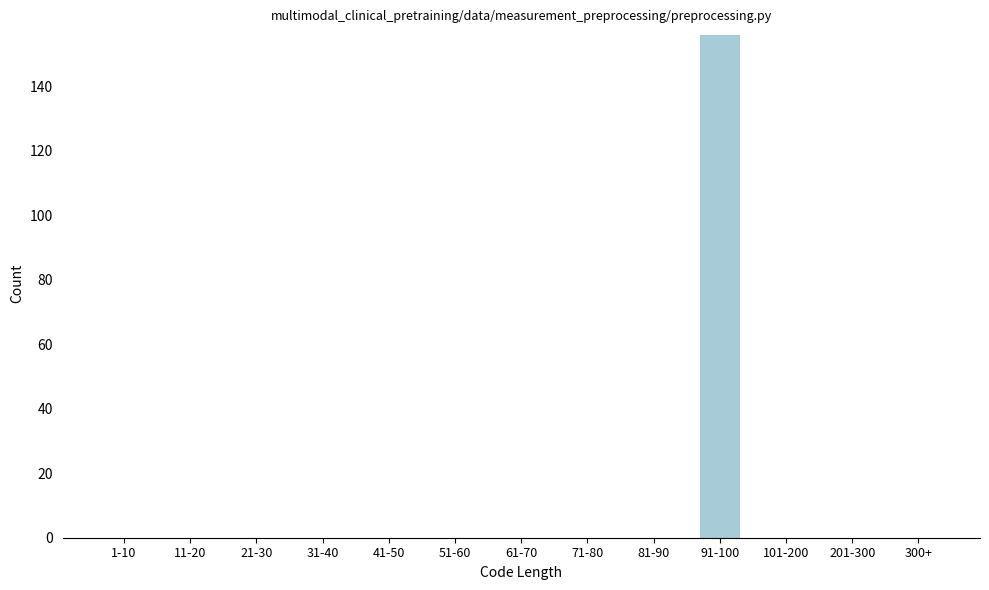

Reading right to left, transcribe all the data shown in this chart.

300+=0	201-300=0	101-200=0	91-100=156	81-90=0	71-80=0	61-70=0	51-60=0	41-50=0	31-40=0	21-30=0	11-20=0	1-10=0